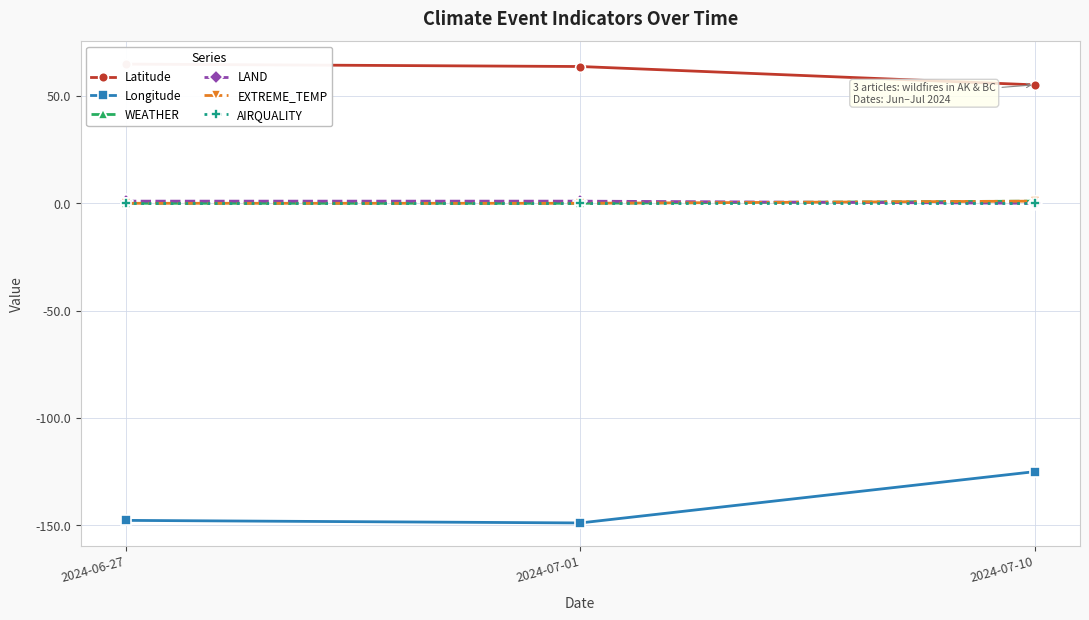

What position from the right is 2024-07-01?

2